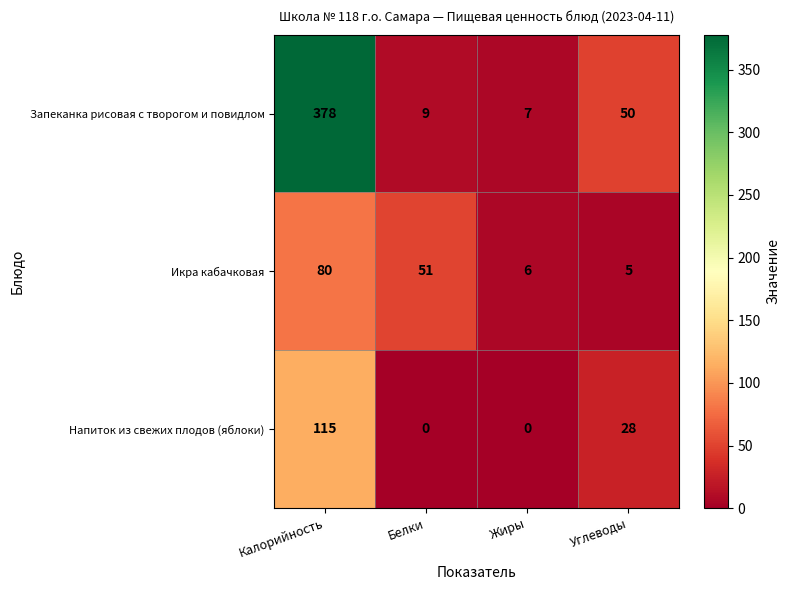

Reading right to left, extract all data points from this chart.

Запеканка рисовая с творогом и повидлом: 50	7	9	378
Икра кабачковая: 5	6	51	80
Напиток из свежих плодов (яблоки): 28	0	0	115